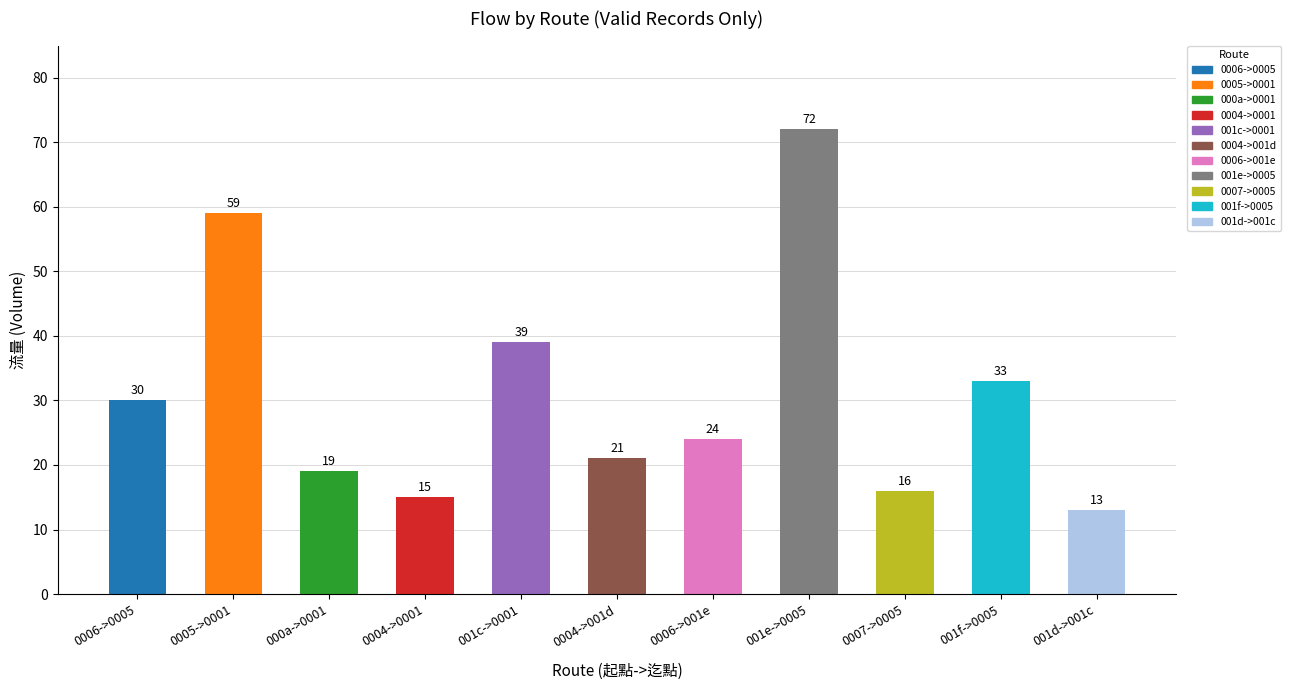

What is the value of the 6th bar from the left?

21